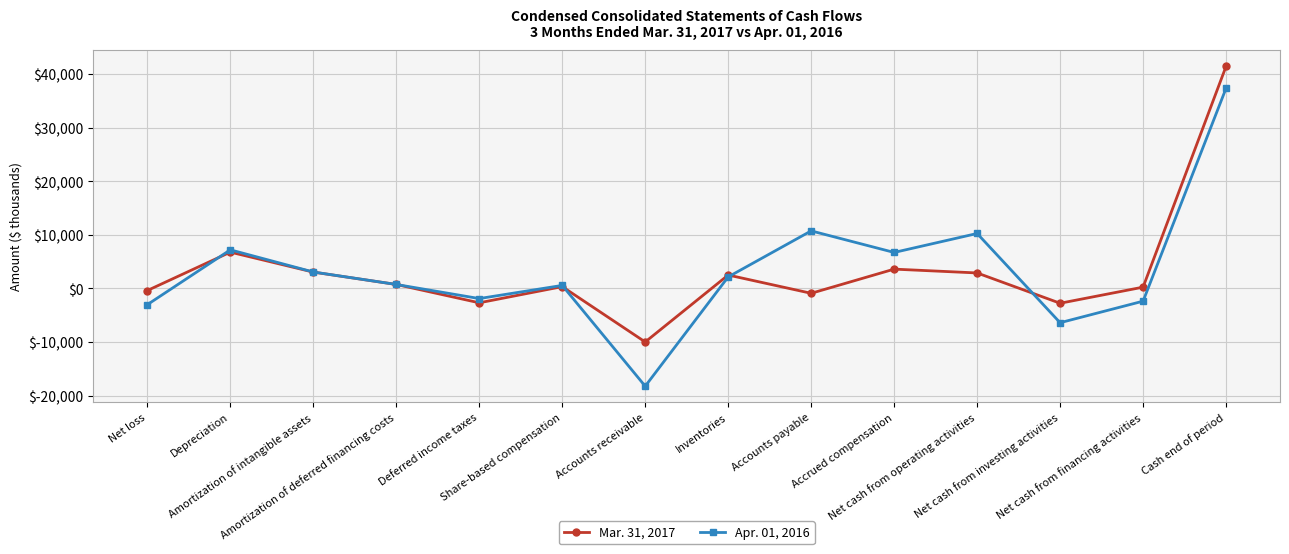

Which series has the largest range (max minus min)?

Apr. 01, 2016